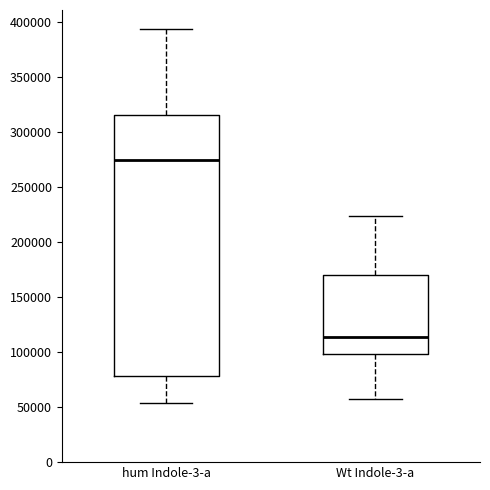

Reading left to right, transcribe this box plot: for each box, give where its median line is, the range the box spans, and where its two whiskers end, as read against the y-axis. The values are not printed on the chart, so give them approximately, as read against the axis.

hum Indole-3-a: median 275000, box 80000 to 315000, whiskers 55000 to 395000
Wt Indole-3-a: median 115000, box 100000 to 170000, whiskers 55000 to 225000